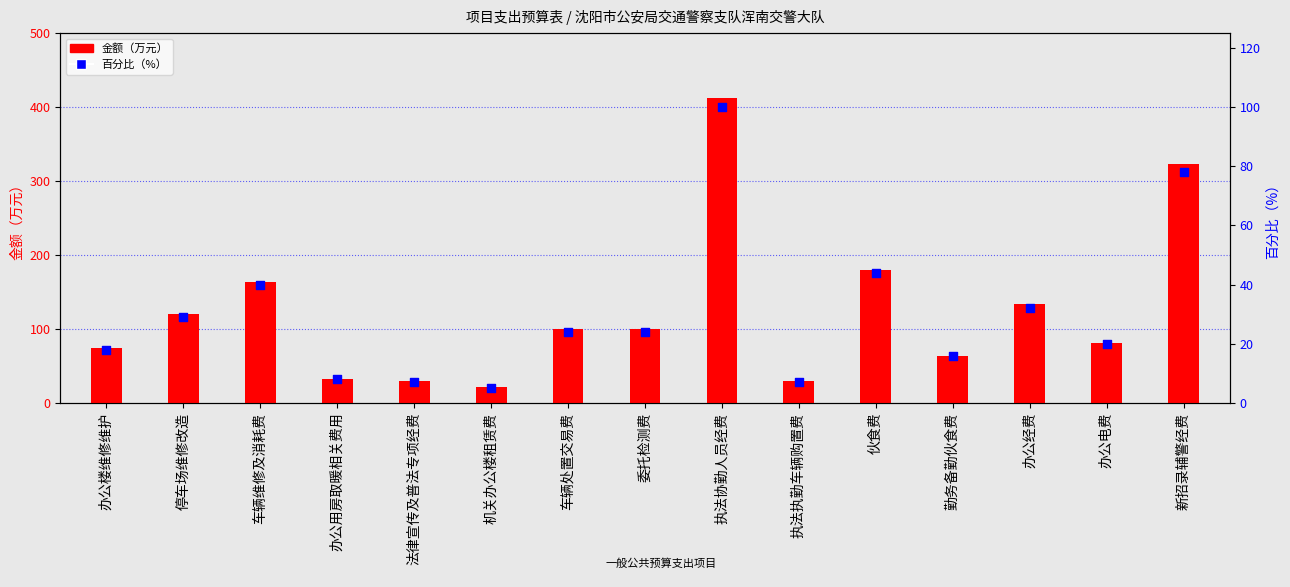

Which series has the largest Y range (max minus min)?

金额（万元）